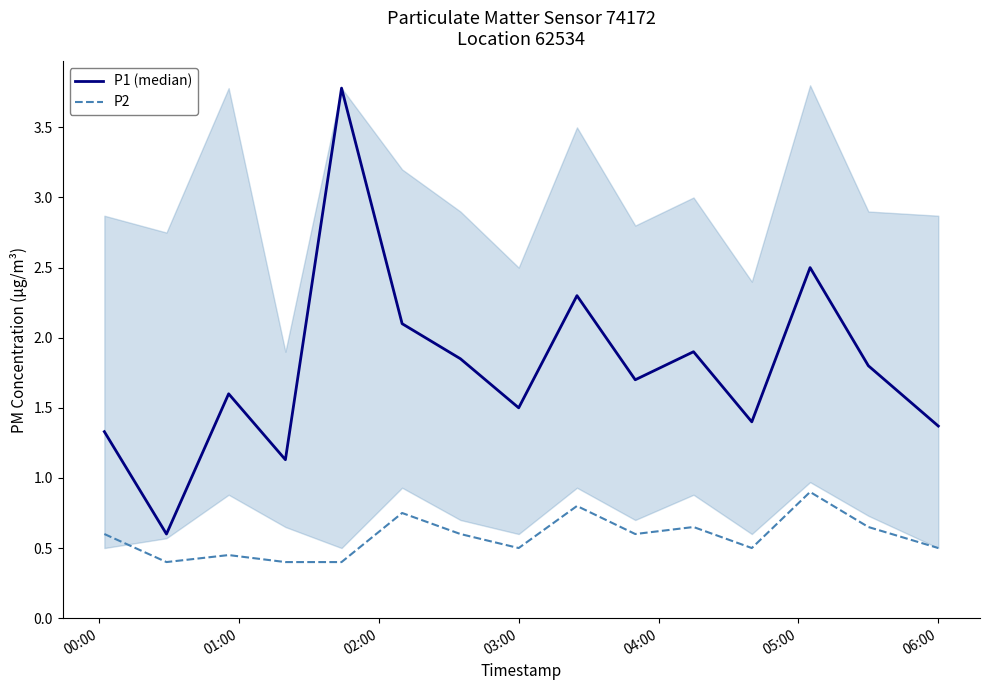

At how many categories does at least one series exceed 0?

15